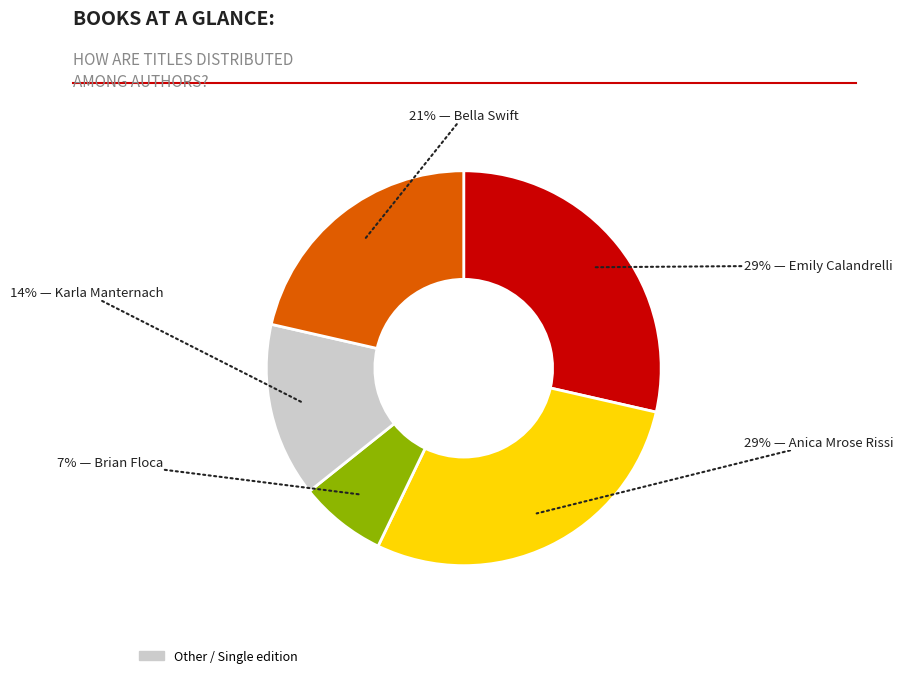

How many slices are in this pie chart?

5